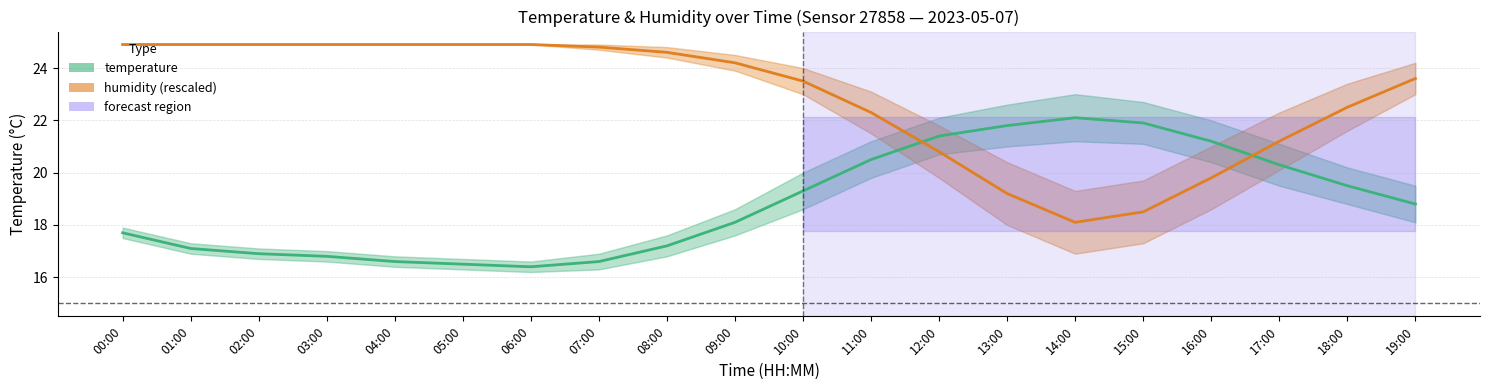

At how many categories does at least one series exceed 17?

20